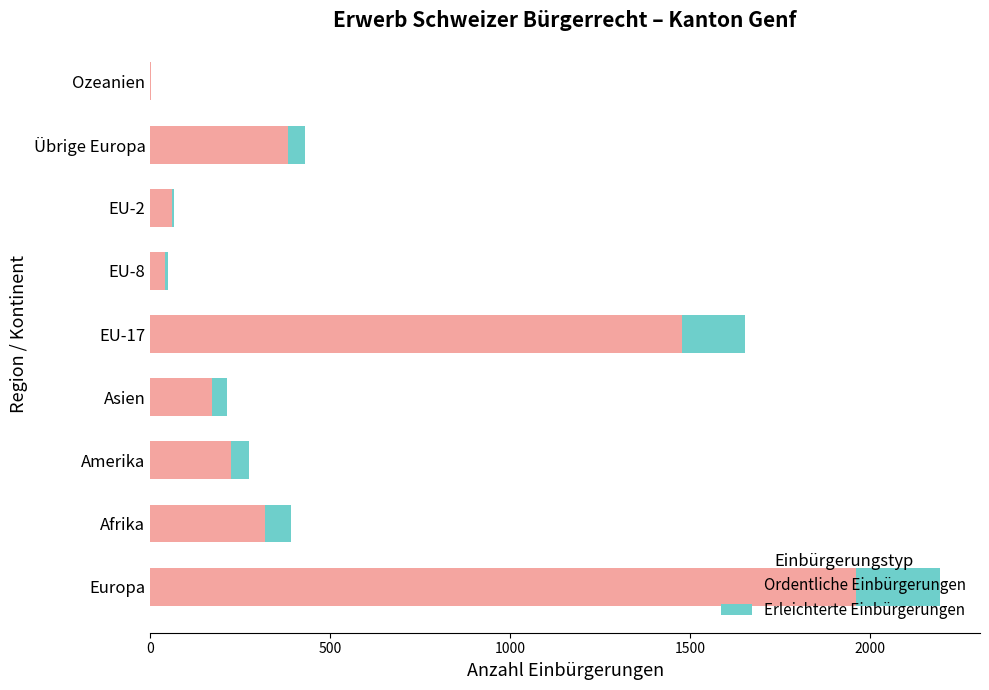

At which label does Ordentliche Einbürgerungen reach its peak?

Europa